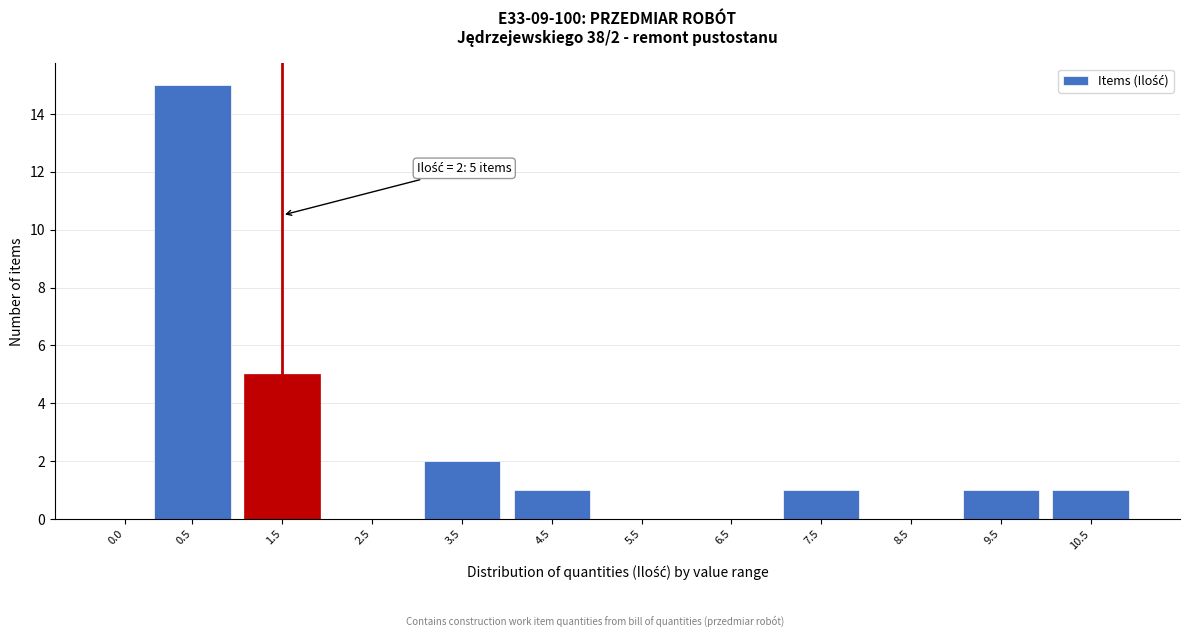

Reading left to right, list all the values displayed in this chart.

0.0=0	0.5=15	1.5=5	2.5=0	3.5=2	4.5=1	5.5=0	6.5=0	7.5=1	8.5=0	9.5=1	10.5=1